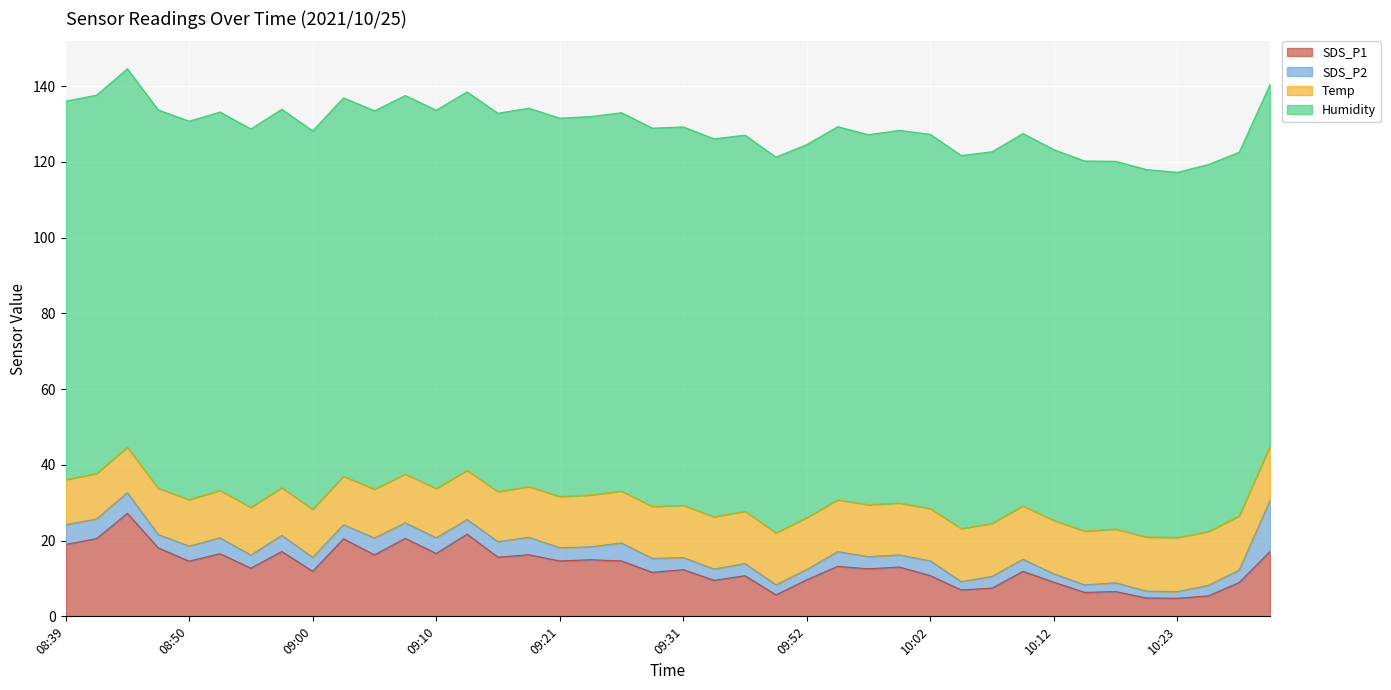

True or false: Temp has a value of 14.3 at 10:23.

True